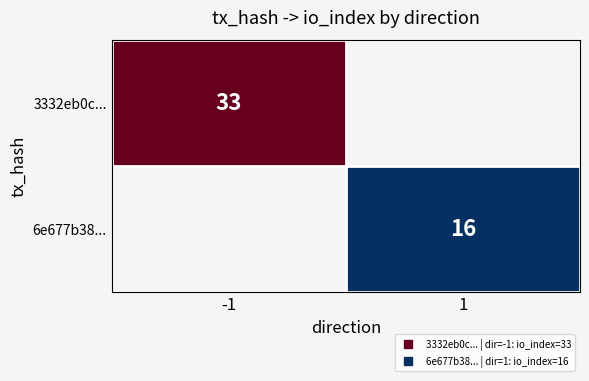

The 3332eb0c... series shows 7.0 at -1. True or false?

False